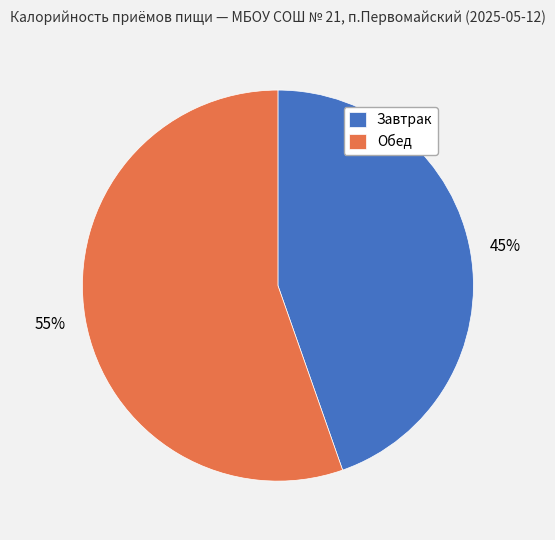

True or false: Завтрак accounts for 45% of the total.

True